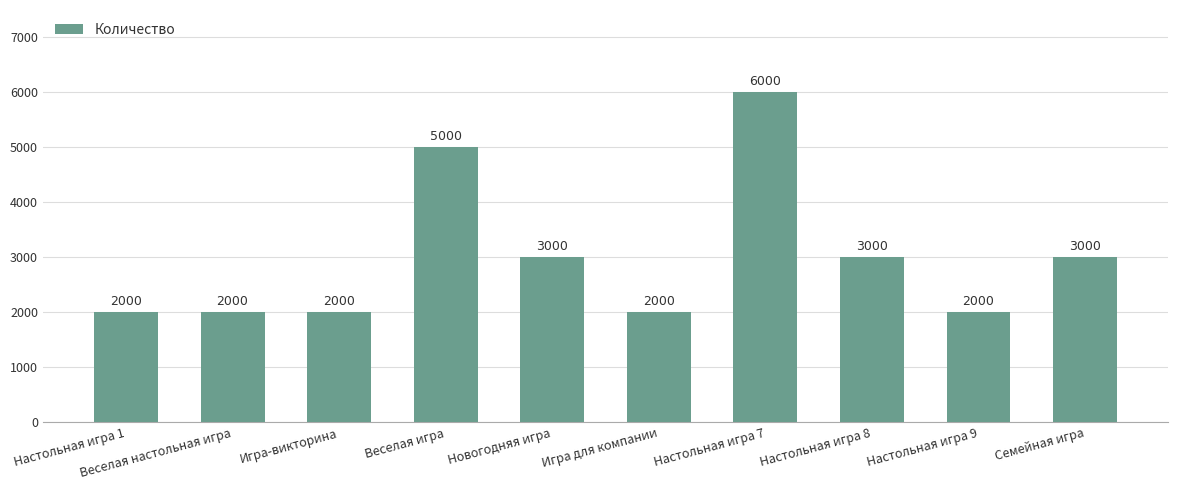

What is the label of the 1st bar from the left?

Настольная игра 1